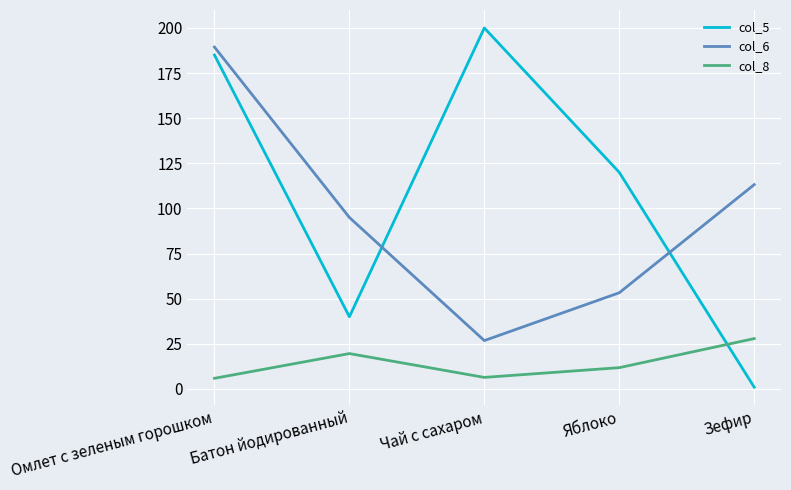

What is the difference between the col_8 values at Батон йодированный and Омлет с зеленым горошком?

13.7